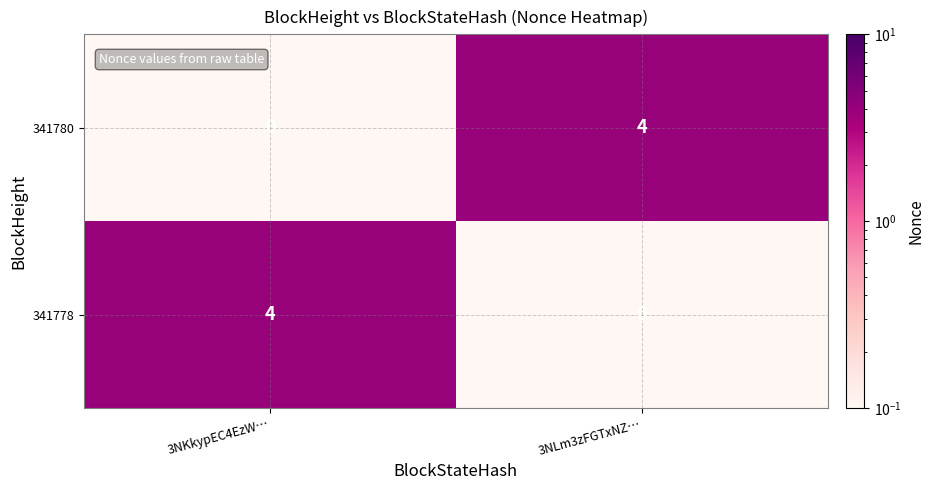

At 3NLm3zFGTxNZ…, list the series in order from smallest to largest.

341778, 341780